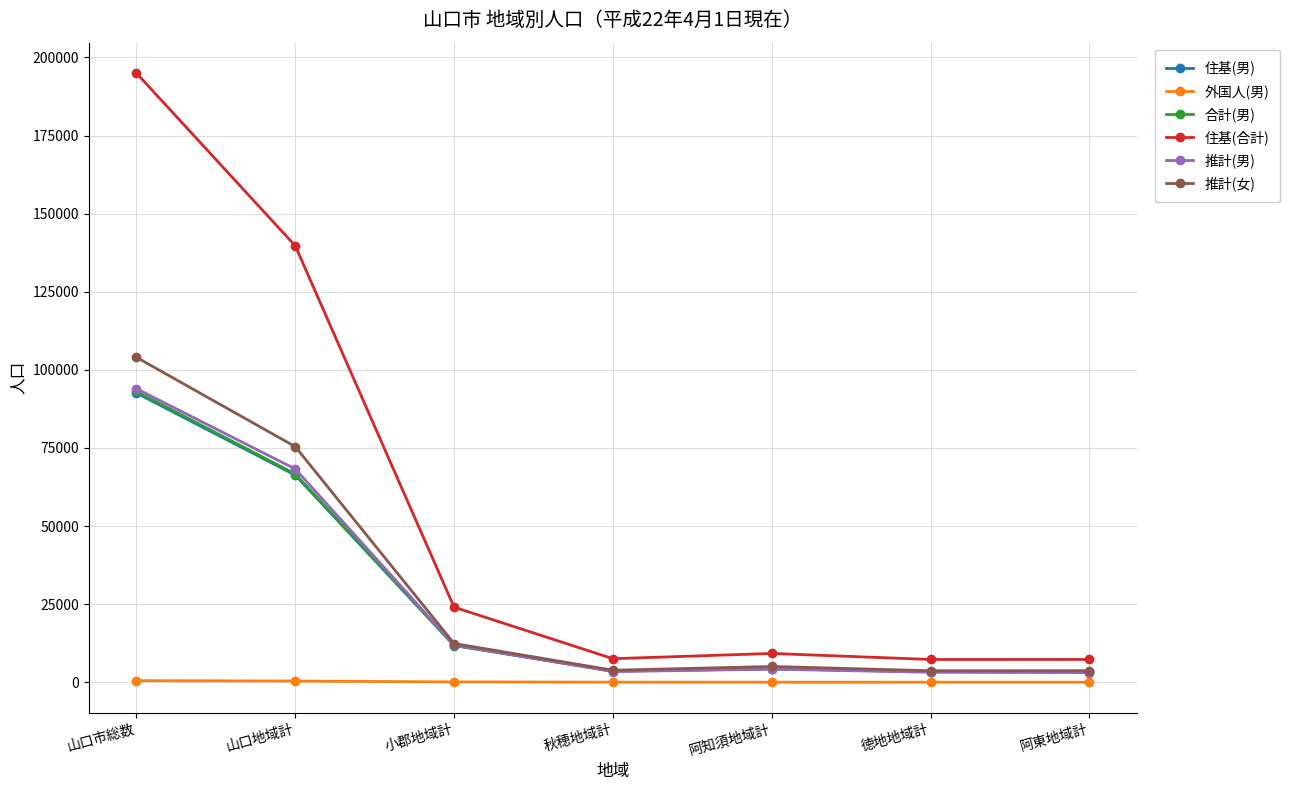

Which series has the largest range (max minus min)?

住基(合計)